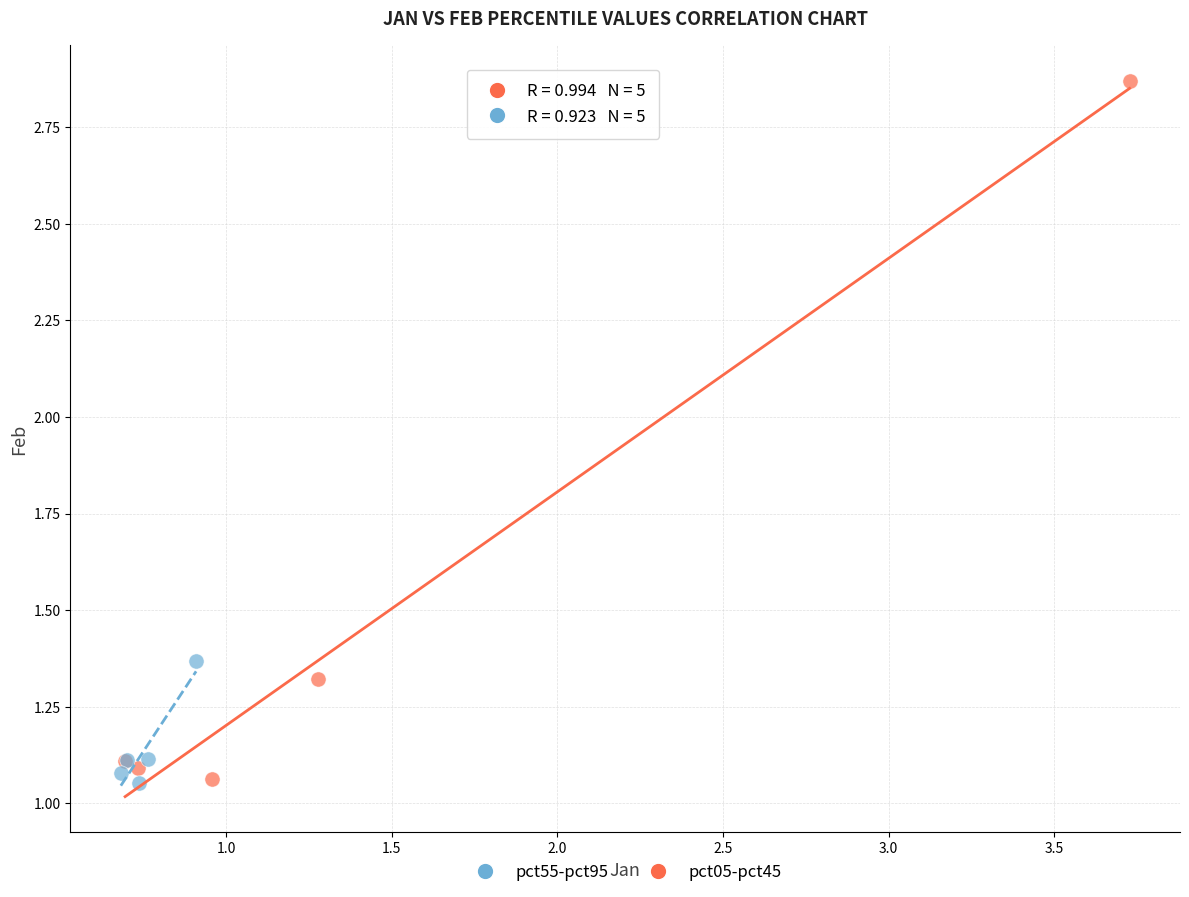

Which series has the widest spread of Y values?

pct05-pct45